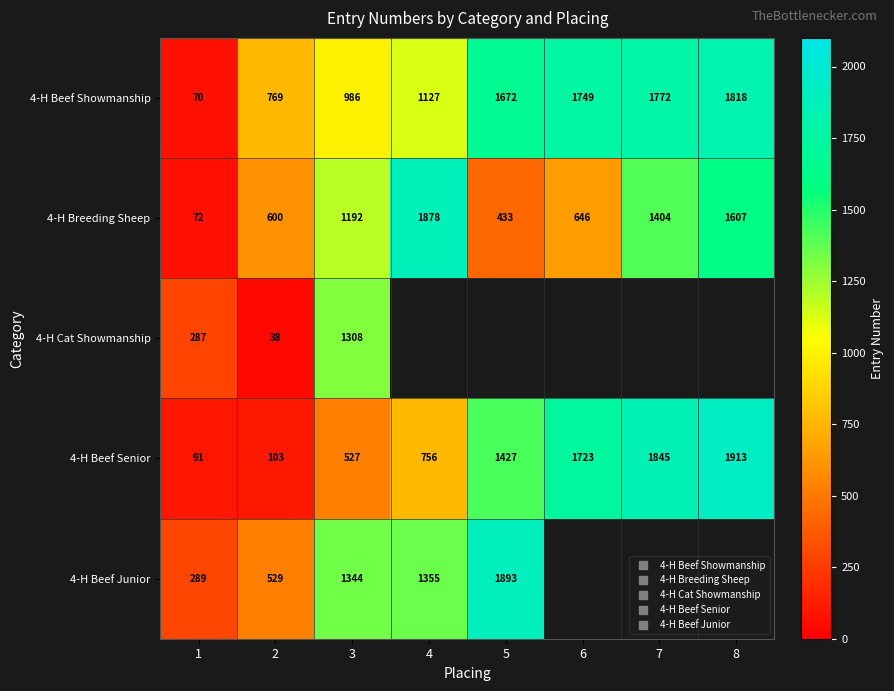

What is the minimum value for 4-H Cat Showmanship?

38.0